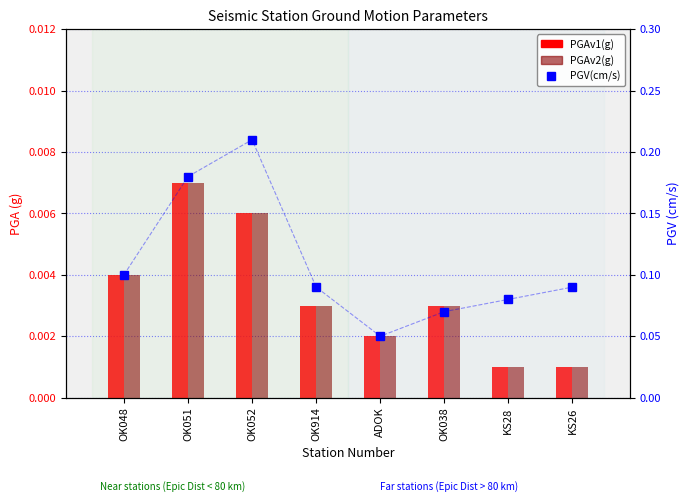

What is the average value of the PGV(cm/s) series?

0.1